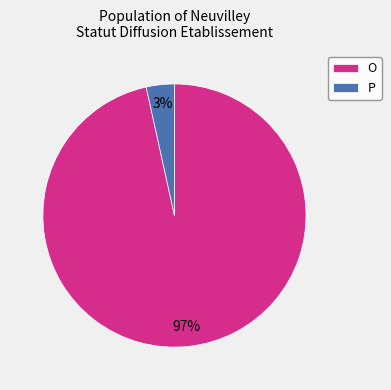

Between O and P, which is larger?

O